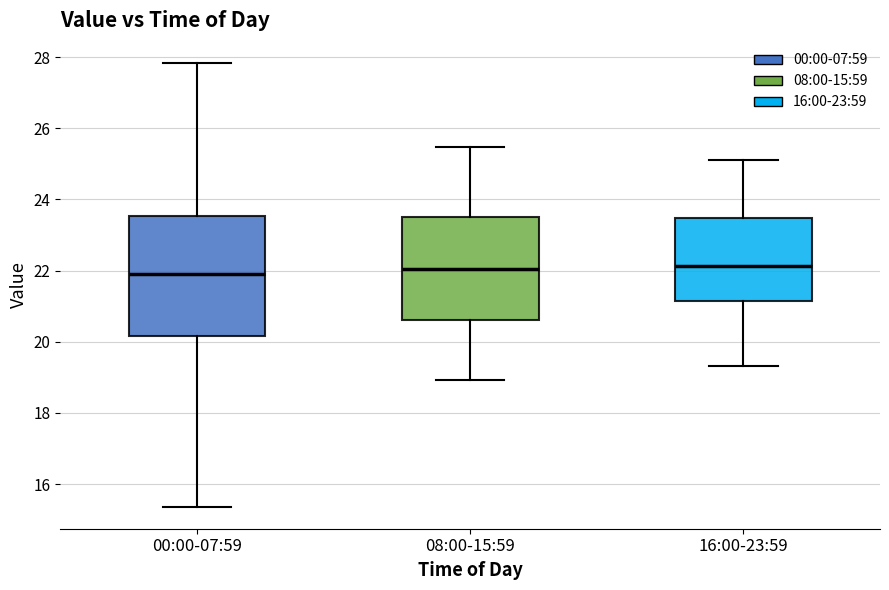

Reading left to right, transcribe this box plot: for each box, give where its median line is, the range the box spans, and where its two whiskers end, as read against the y-axis. The values are not printed on the chart, so give them approximately, as read against the axis.

00:00-07:59: median 22.0, box 20.2 to 23.6, whiskers 15.4 to 27.8
08:00-15:59: median 22.0, box 20.6 to 23.6, whiskers 19.0 to 25.4
16:00-23:59: median 22.2, box 21.2 to 23.4, whiskers 19.4 to 25.2